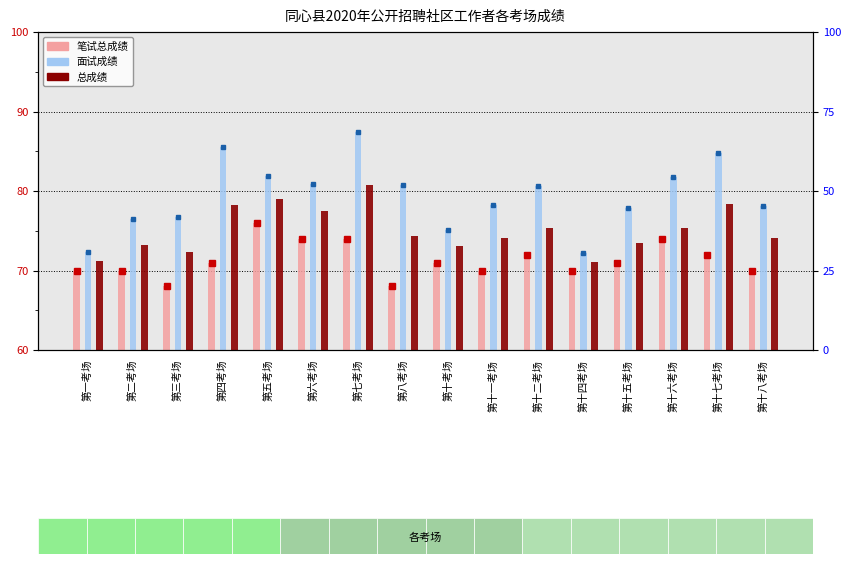

What is the label of the 1st bar from the right?

第十八考场